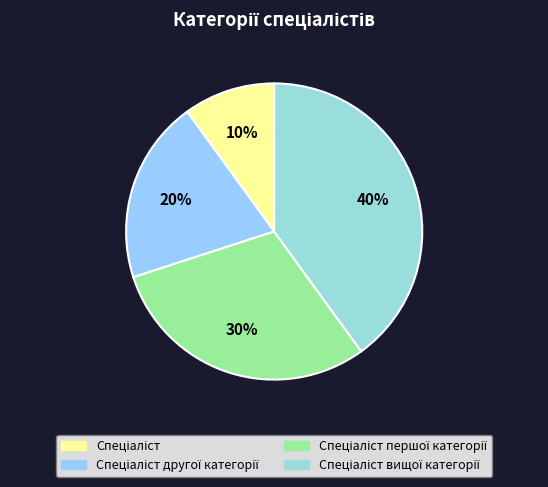

Rank the categories by value from highest to lowest.

Спеціаліст вищої категорії, Спеціаліст першої категорії, Спеціаліст другої категорії, Спеціаліст